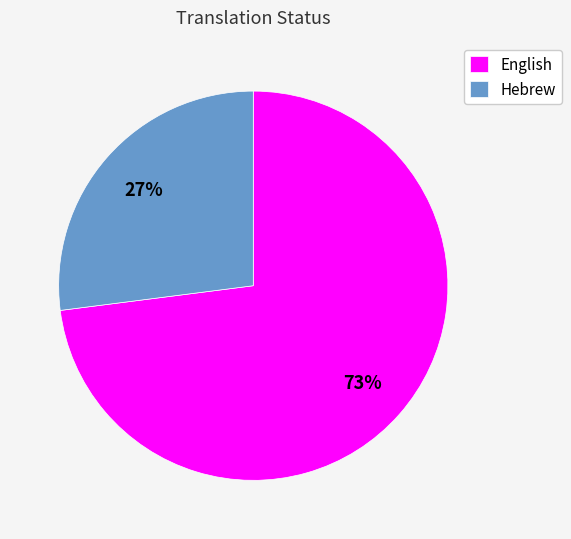

What percentage is the Hebrew slice, to the nearest percent?

27%